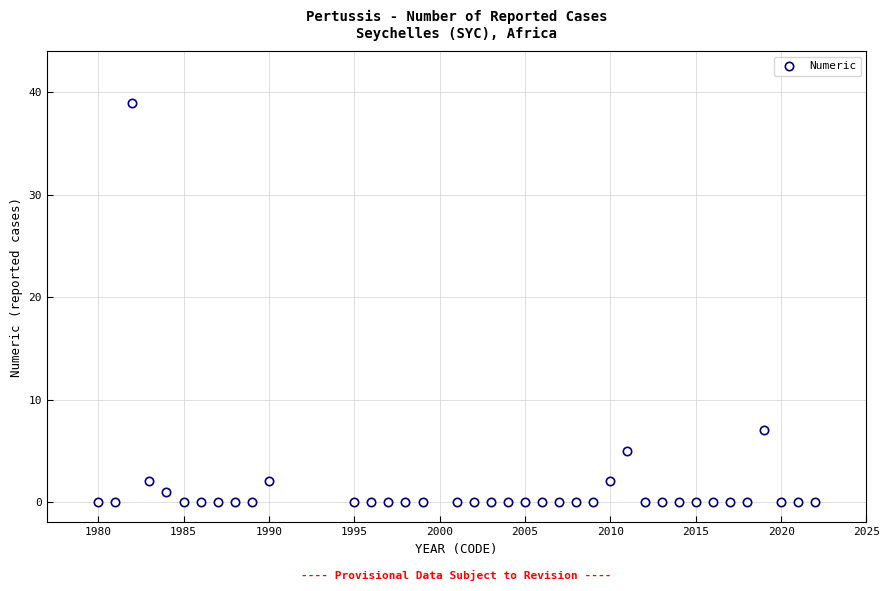

What Y value in the scatter plot is closest to 19?

7